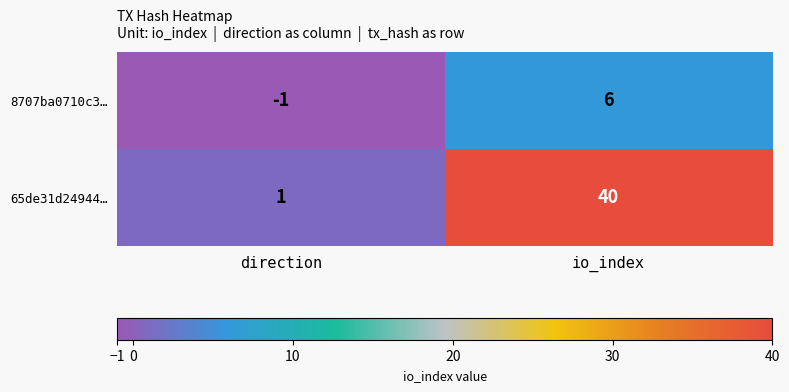

Where is 8707ba0710c3… nearest to the value 2?

direction